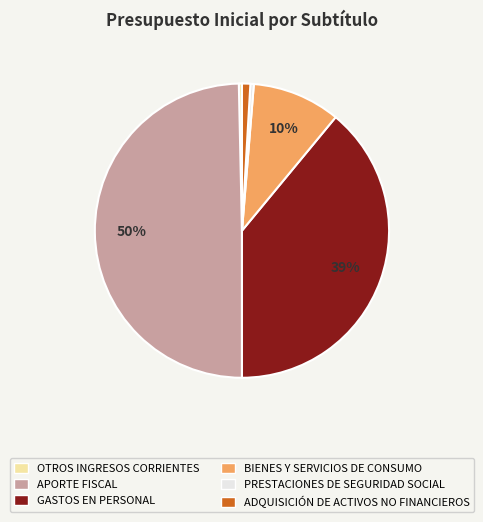

Do PRESTACIONES DE SEGURIDAD SOCIAL and ADQUISICIÓN DE ACTIVOS NO FINANCIEROS together represent more than half of the pie?

No